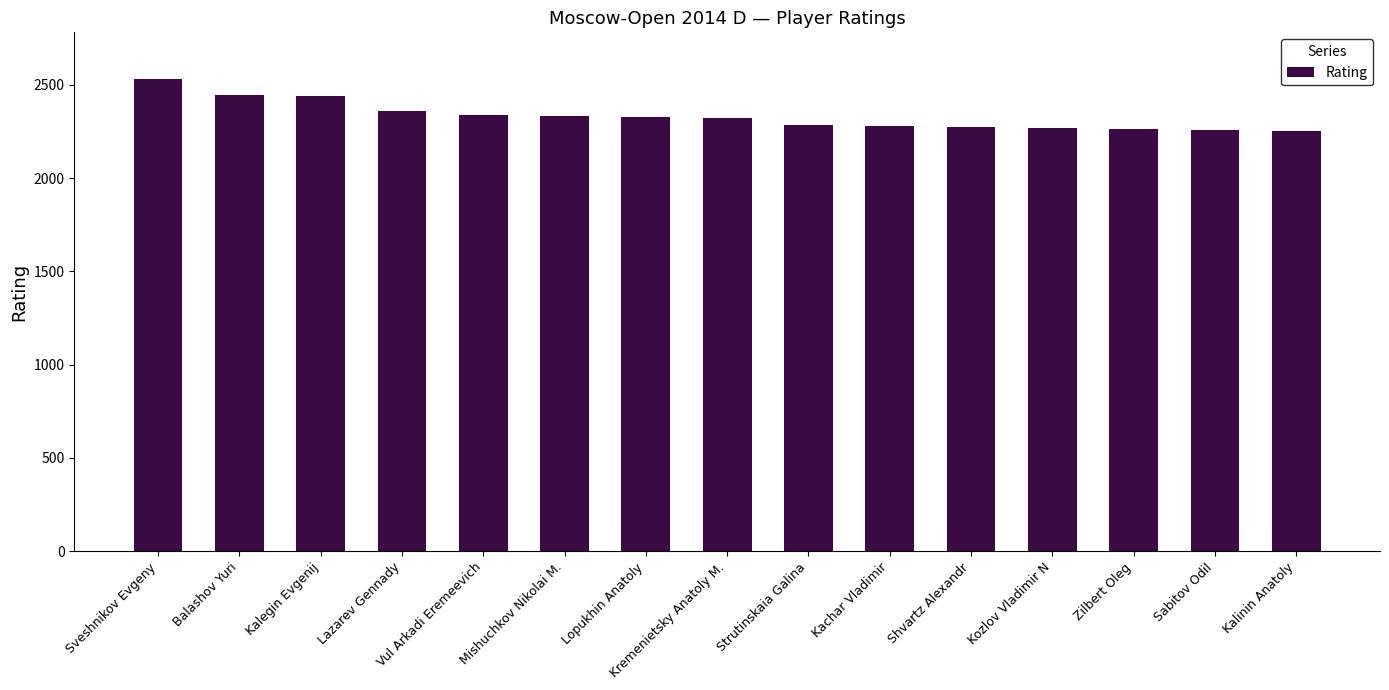

What is the minimum value shown in the chart?

2250